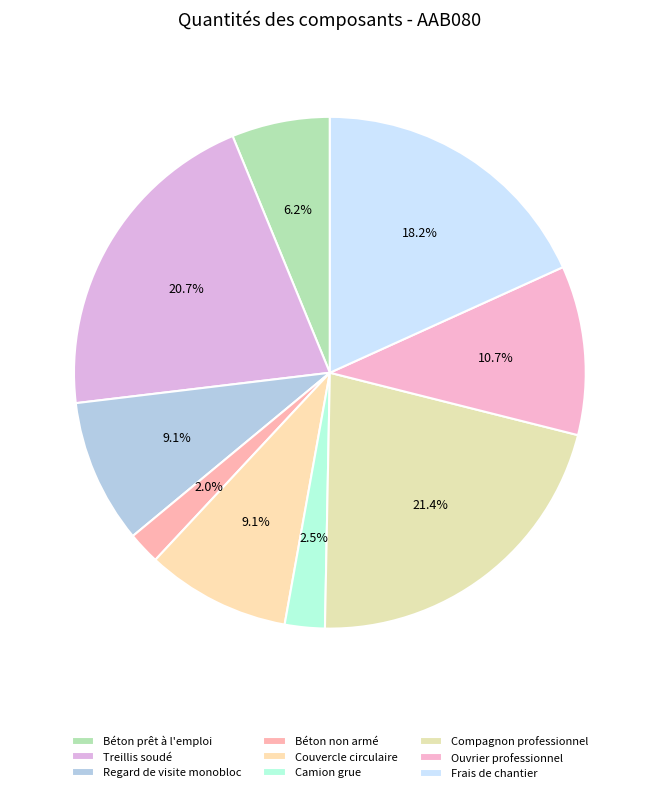

To the nearest percent, what is the difference between the Béton prêt à l'emploi and Regard de visite monobloc slice percentages?

3%